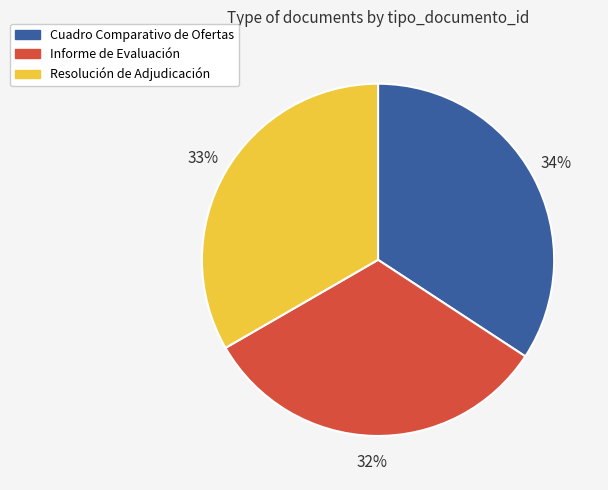

What is the ratio of the value at Resolución de Adjudicación to the value at Informe de Evaluación?

1.0